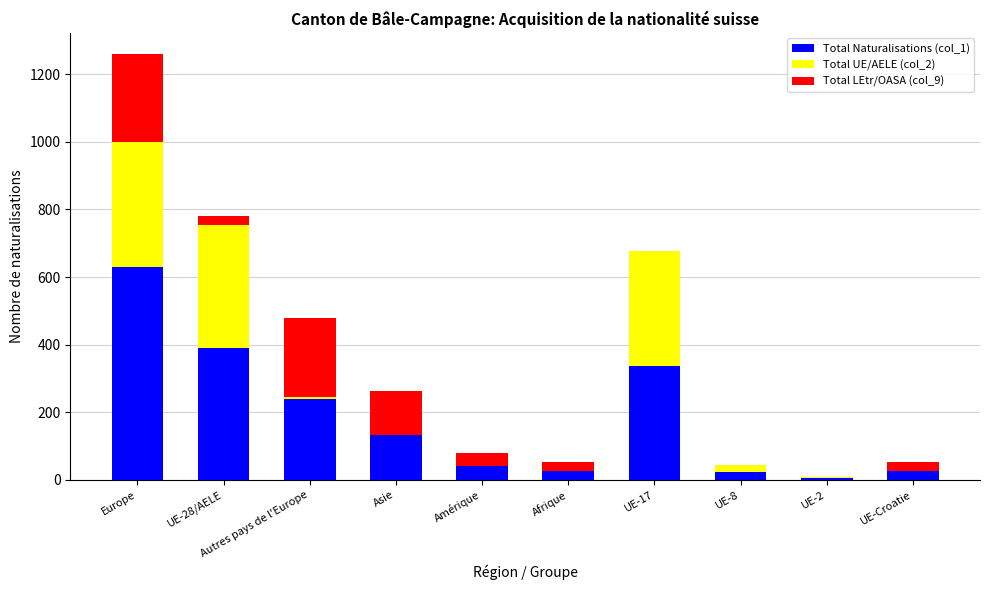

Count the number of data series in this chart.

3